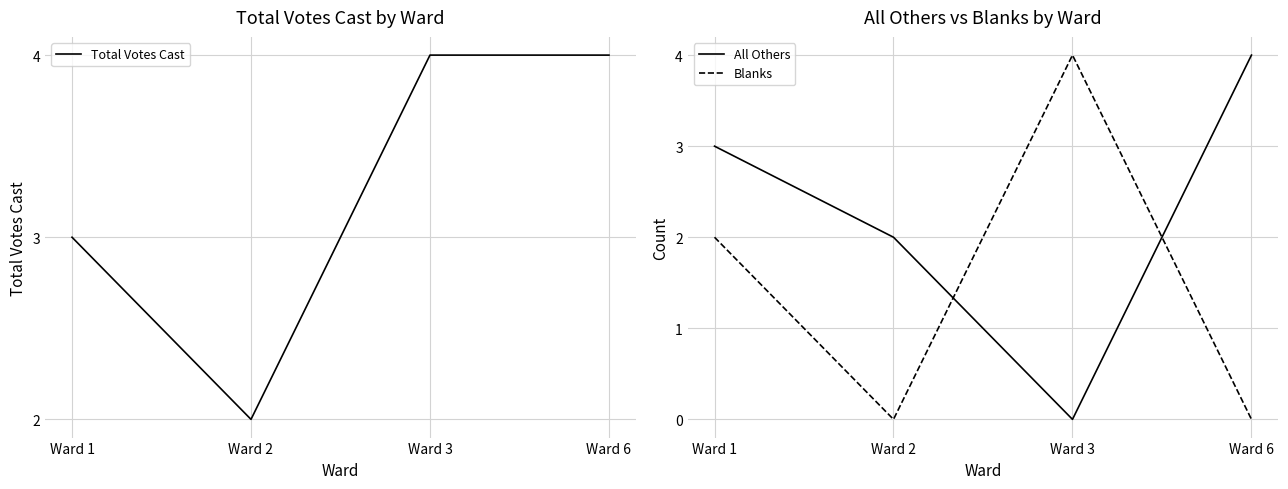

The value of Blanks at Ward 6 is -2. True or false?

False